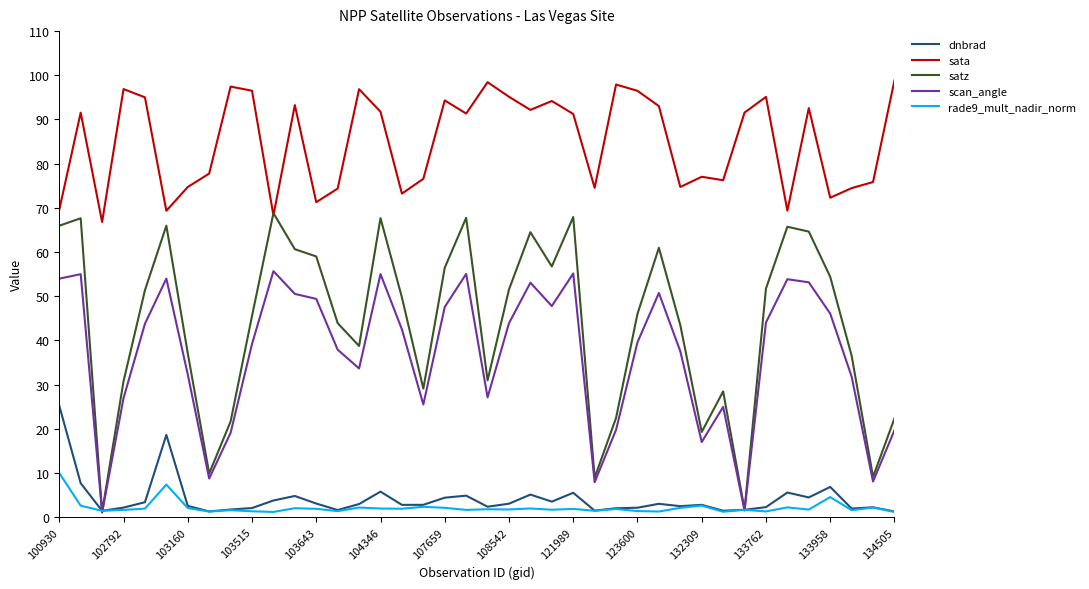

How many lines are shown in the chart?

5